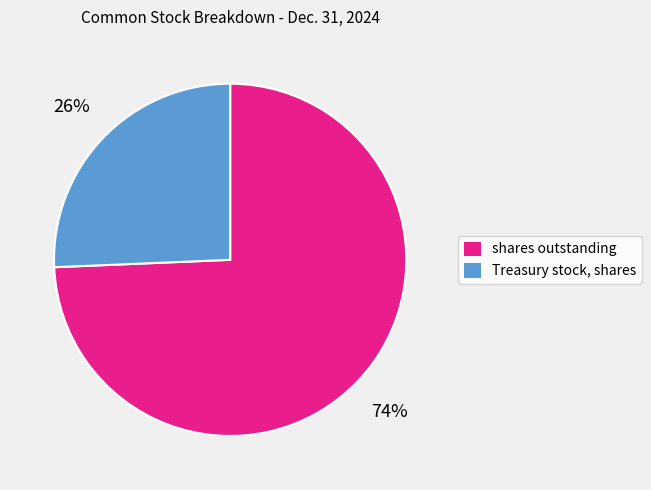

Does any single category account for the majority?

Yes